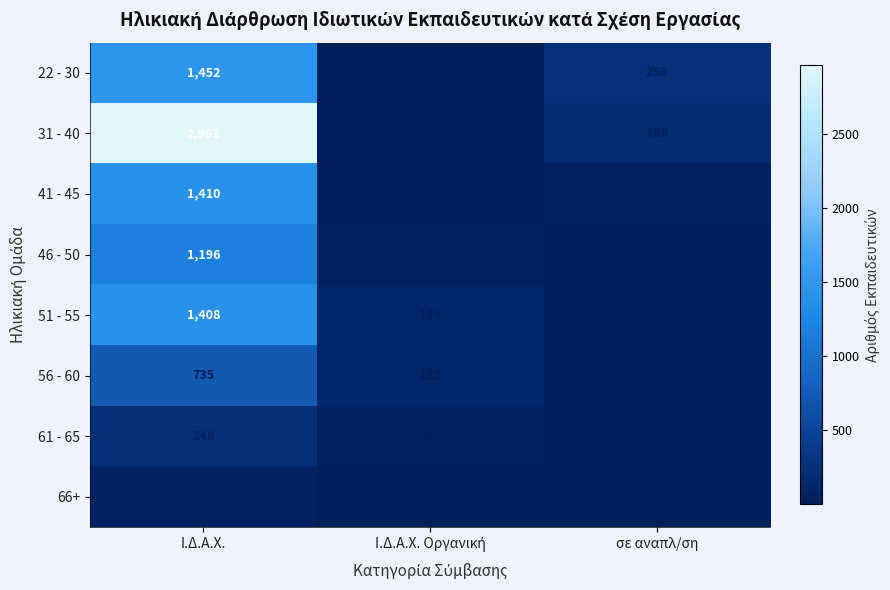

Count the number of data series in this chart.

8